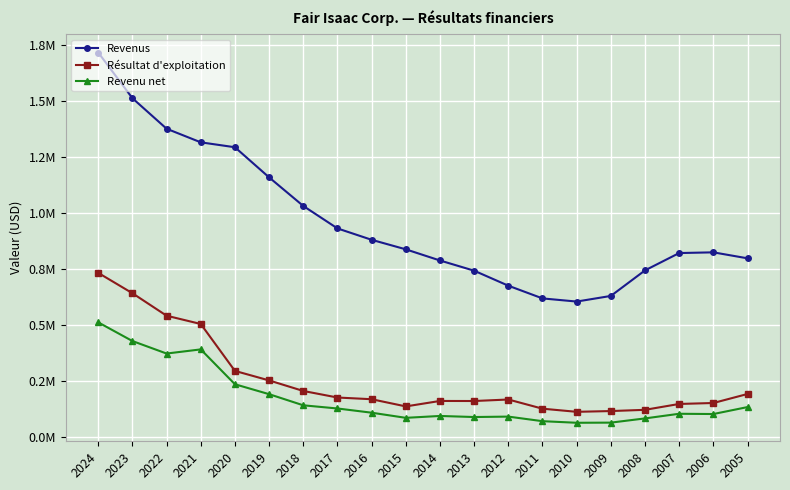

What is the difference between the Revenus values at 2015 and 2017?

93388